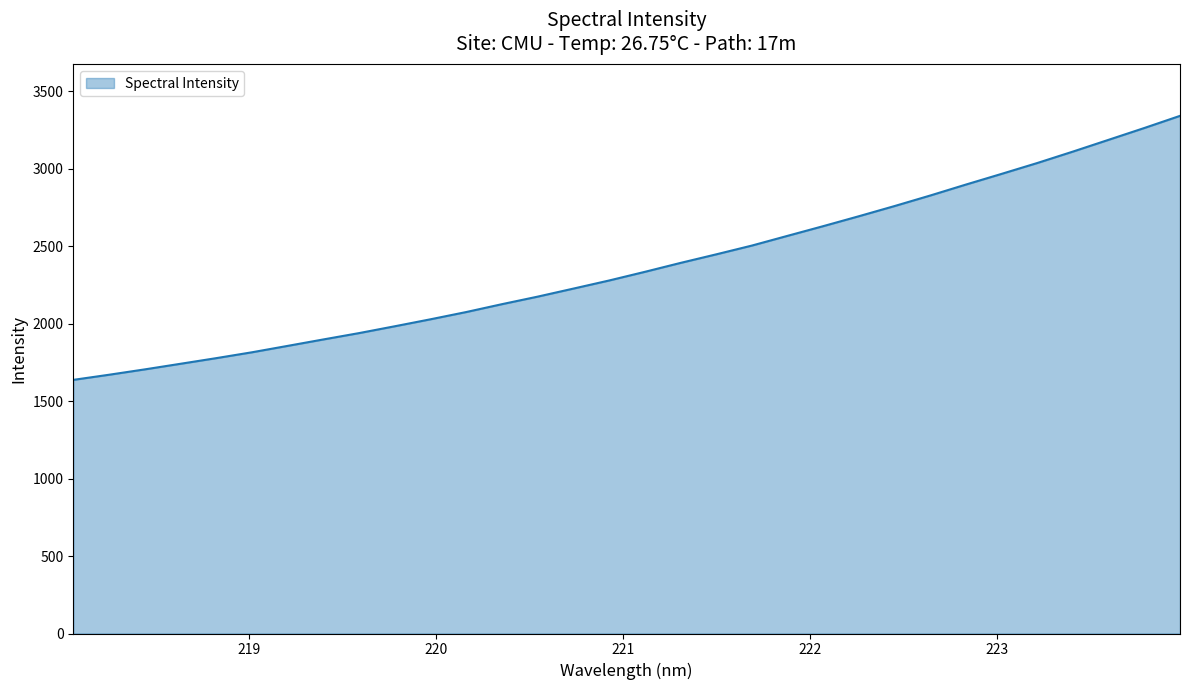

What is the maximum value shown in the chart?

3341.0